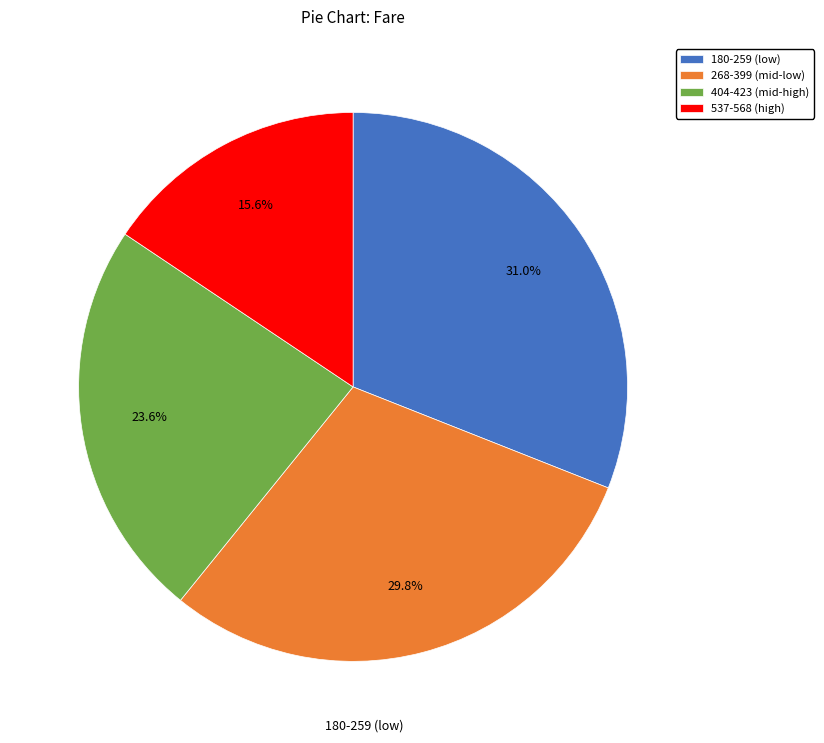

Which category has the smallest portion of the pie?

537-568 (high)